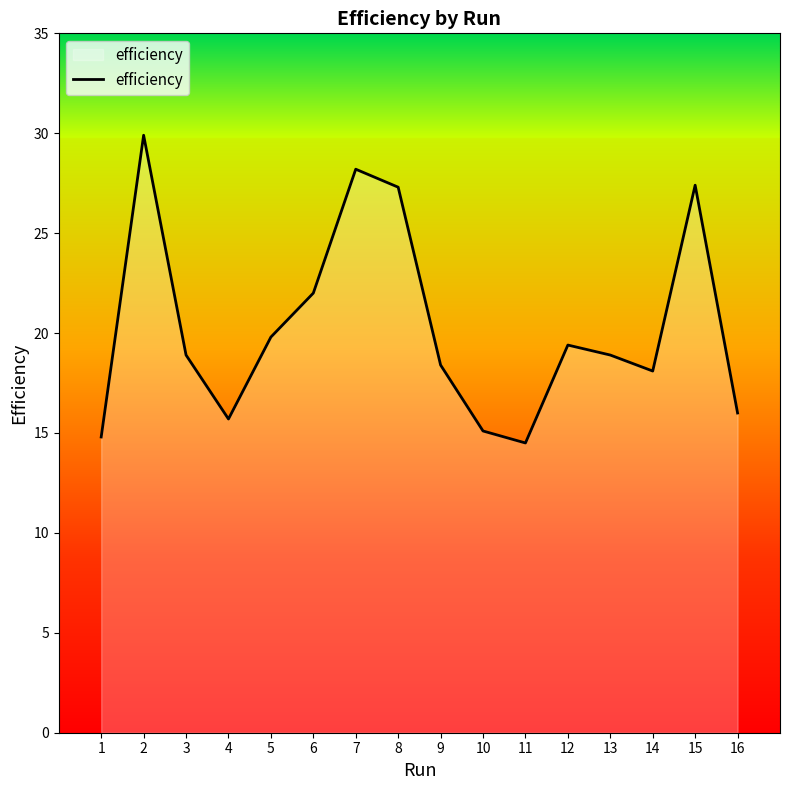

At which label is the value closest to 22?

6